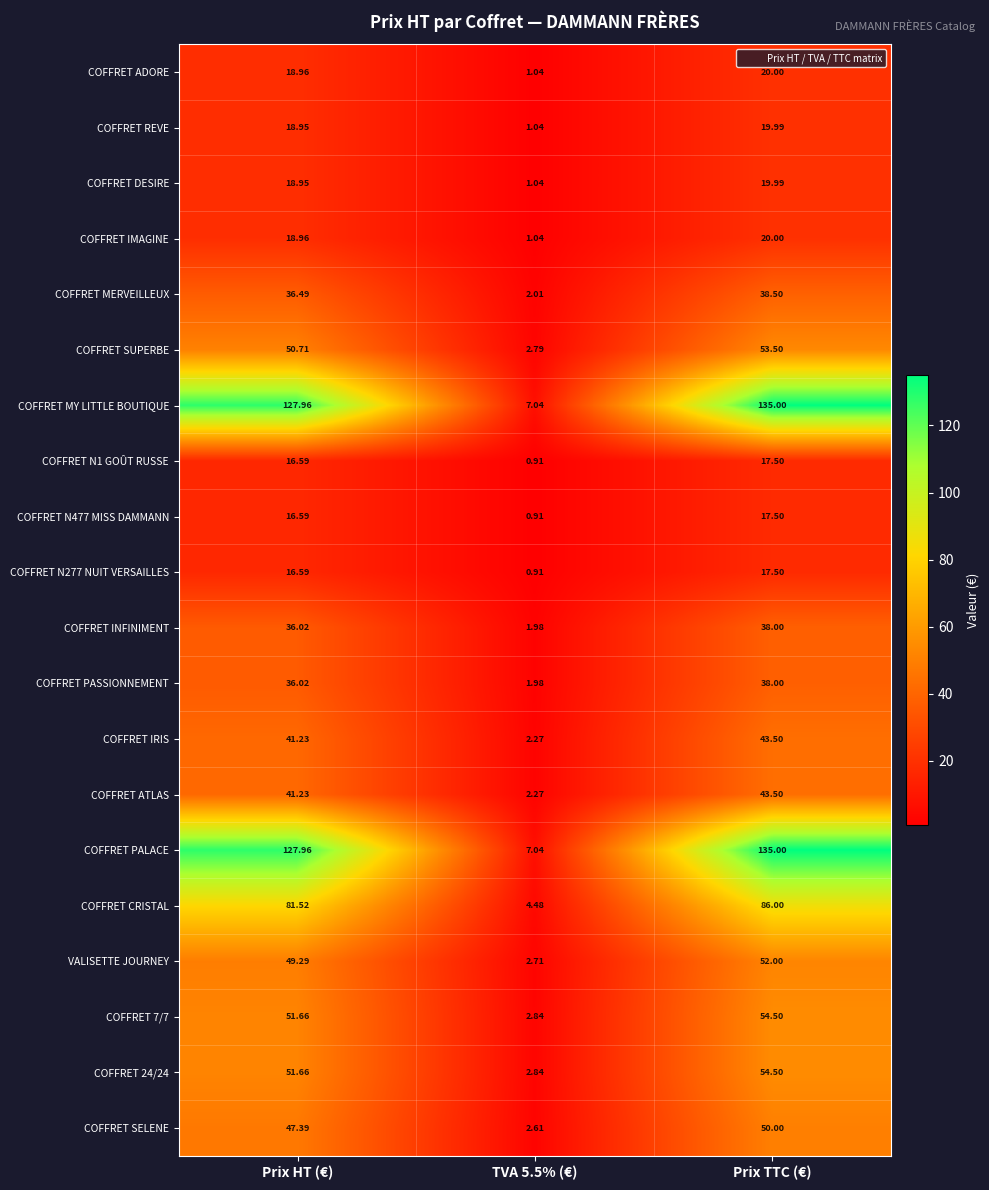

At how many categories does at least one series exceed 97?

2